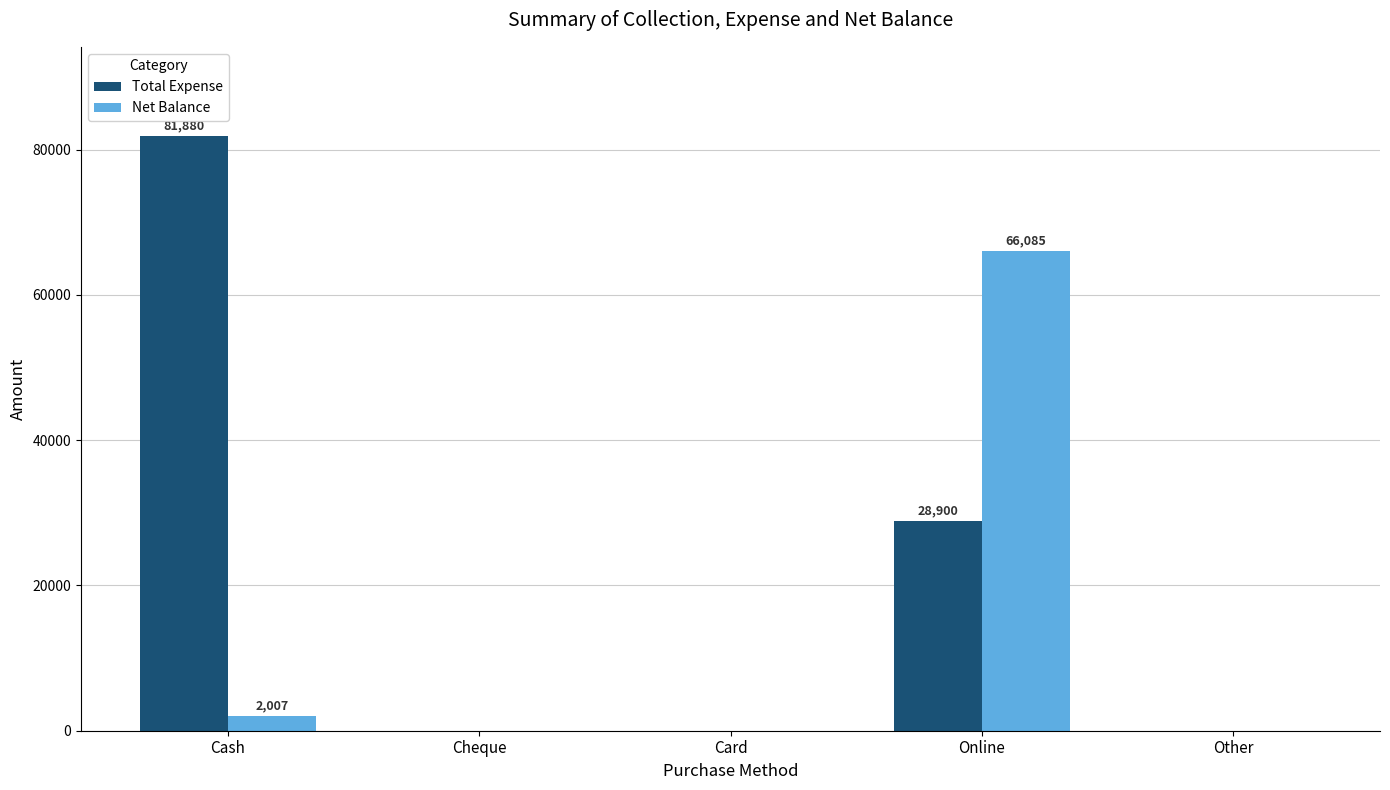

How many values in the Net Balance series exceed 0?

2